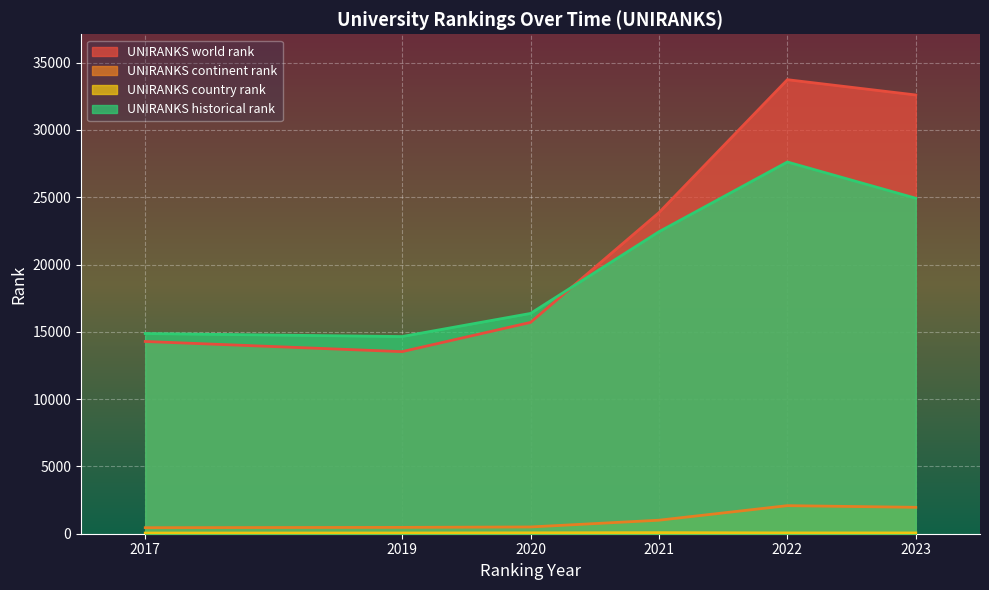

Where is the first local maximum for UNIRANKS world rank?

2022